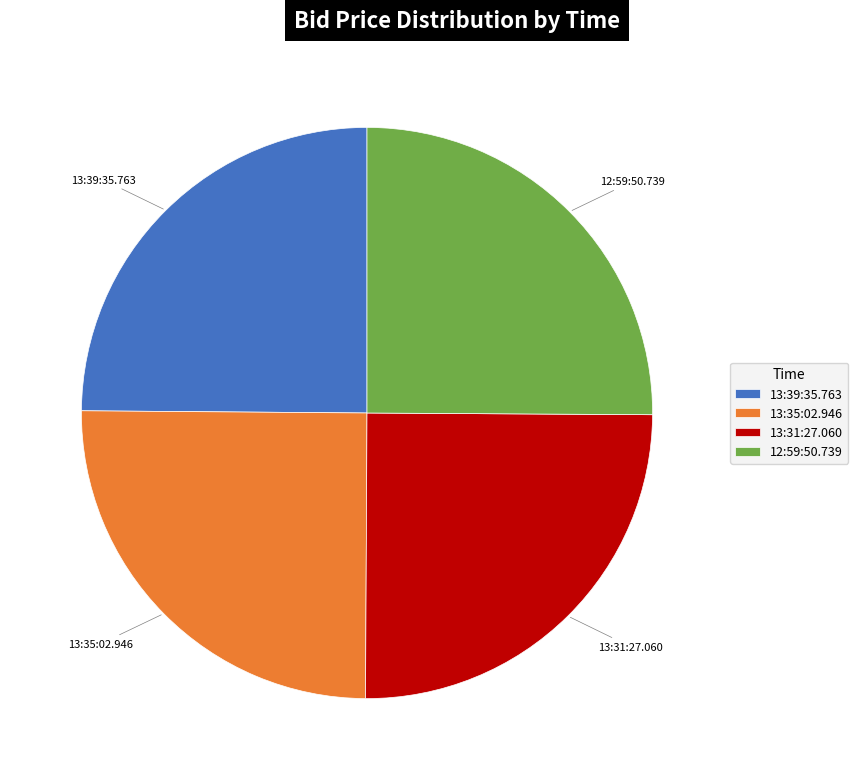

True or false: 13:31:27.060 accounts for 12% of the total.

False